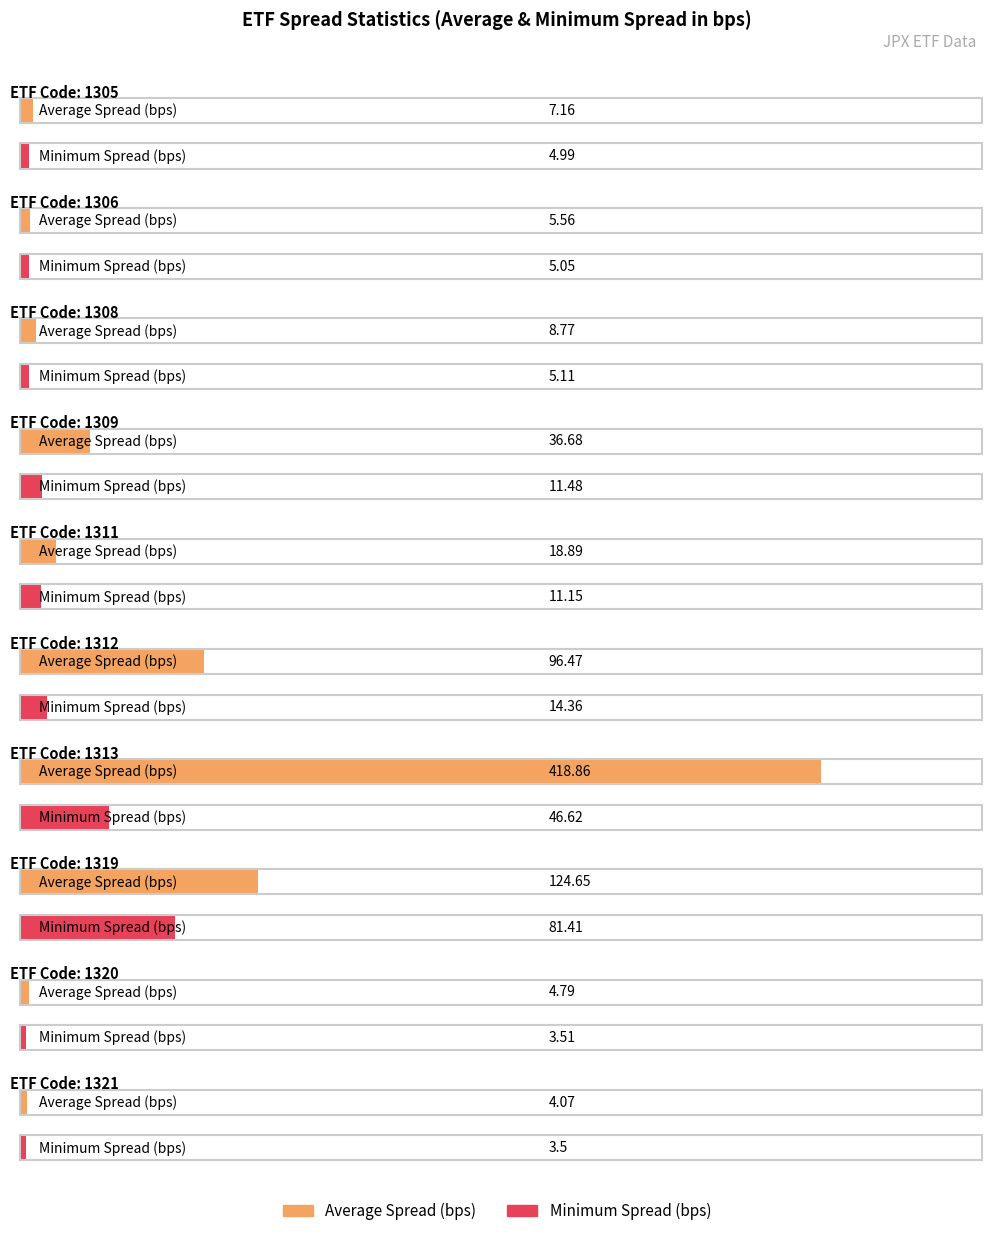

How many bars are there in total?

20